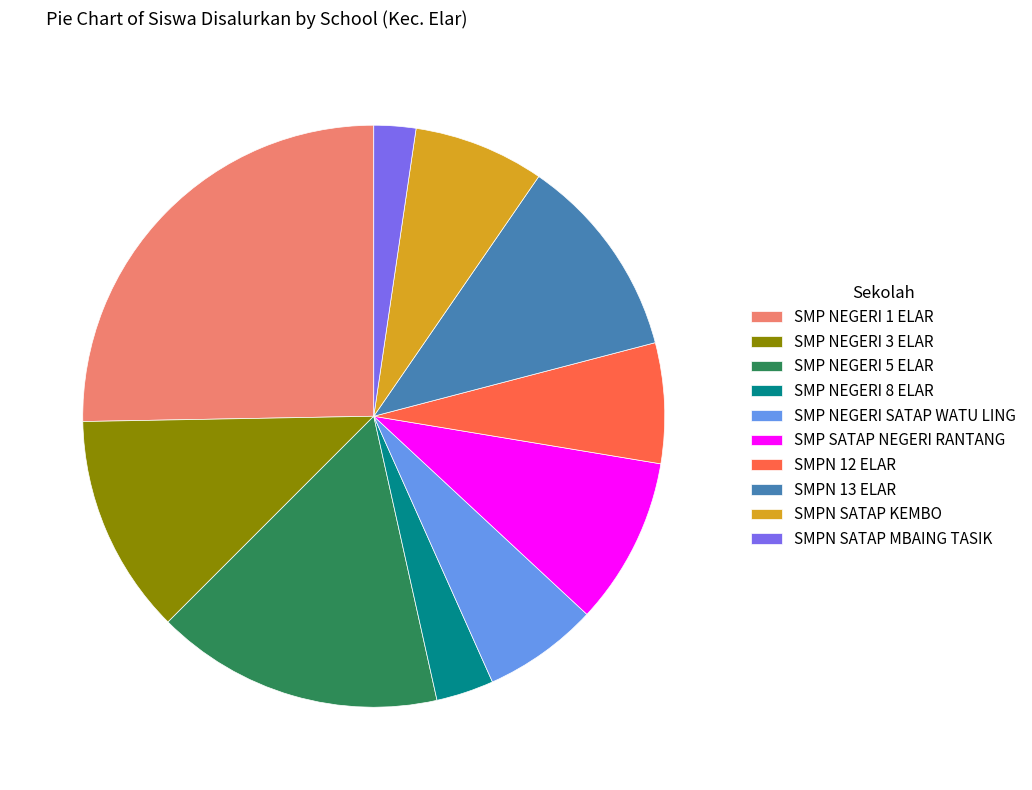

What is the ratio of the value at SMPN 13 ELAR to the value at SMPN SATAP MBAING TASIK?

4.9